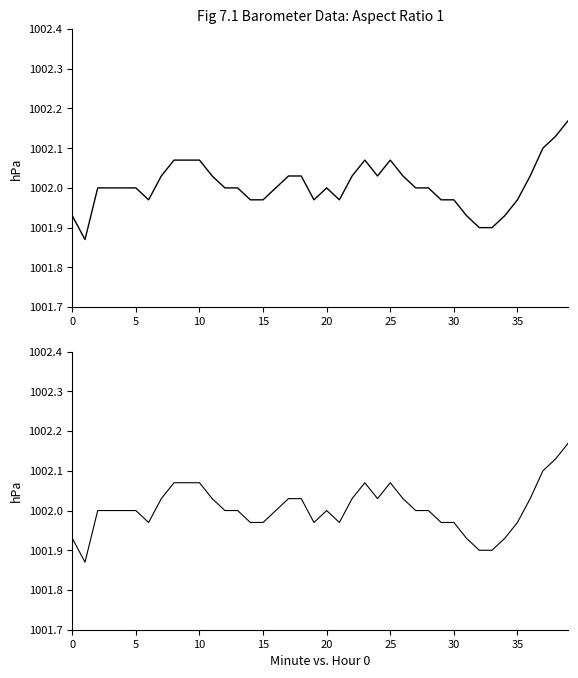

What is the greatest value displayed?

1002.2